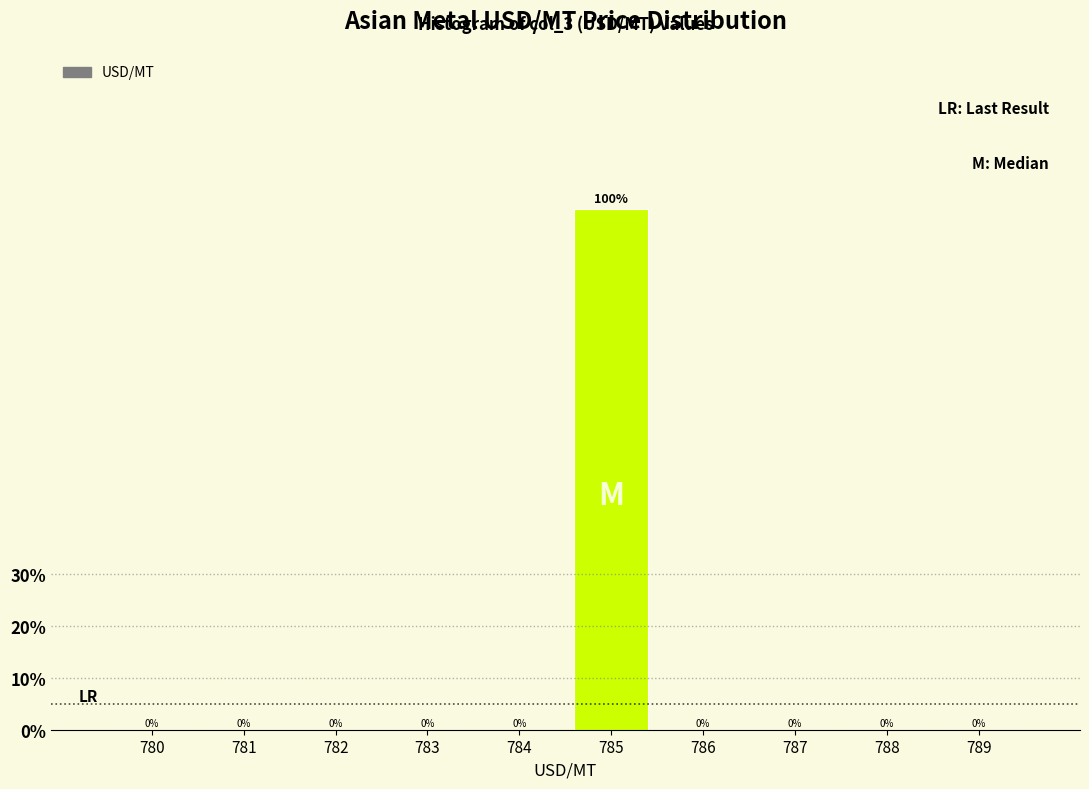

Reading left to right, list all the values displayed in this chart.

780=0	781=0	782=0	783=0	784=0	785=100	786=0	787=0	788=0	789=0